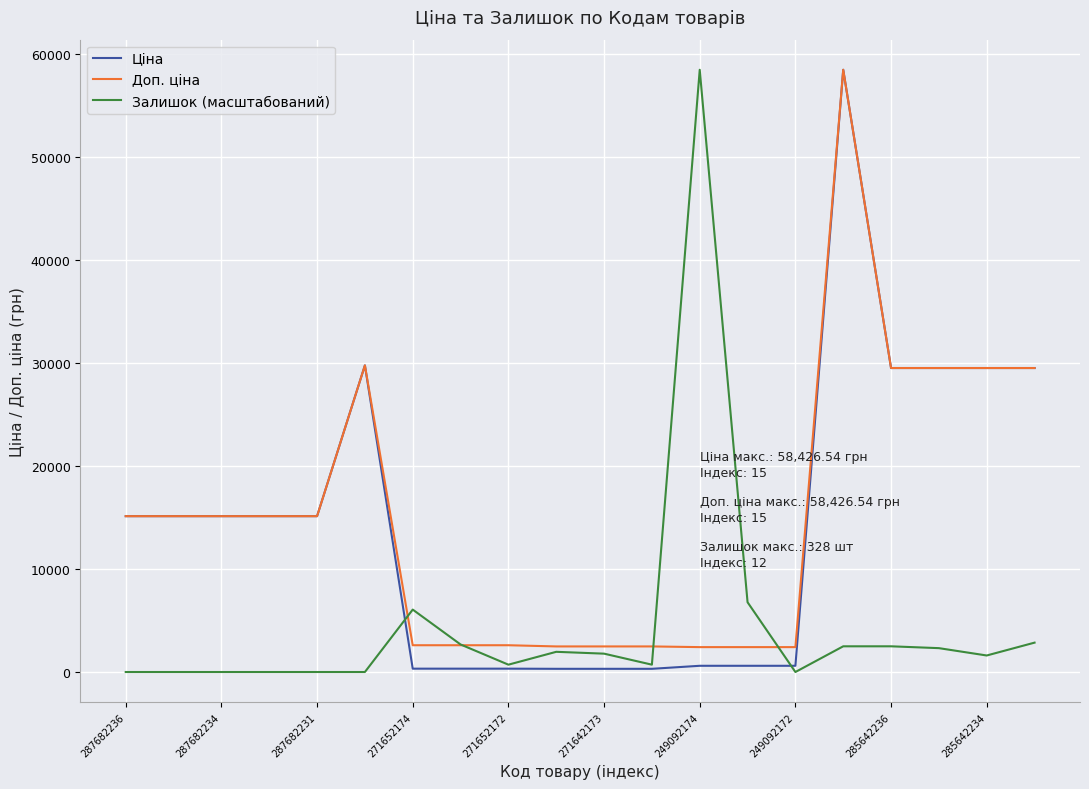

What is the maximum value shown in the chart?

58426.5